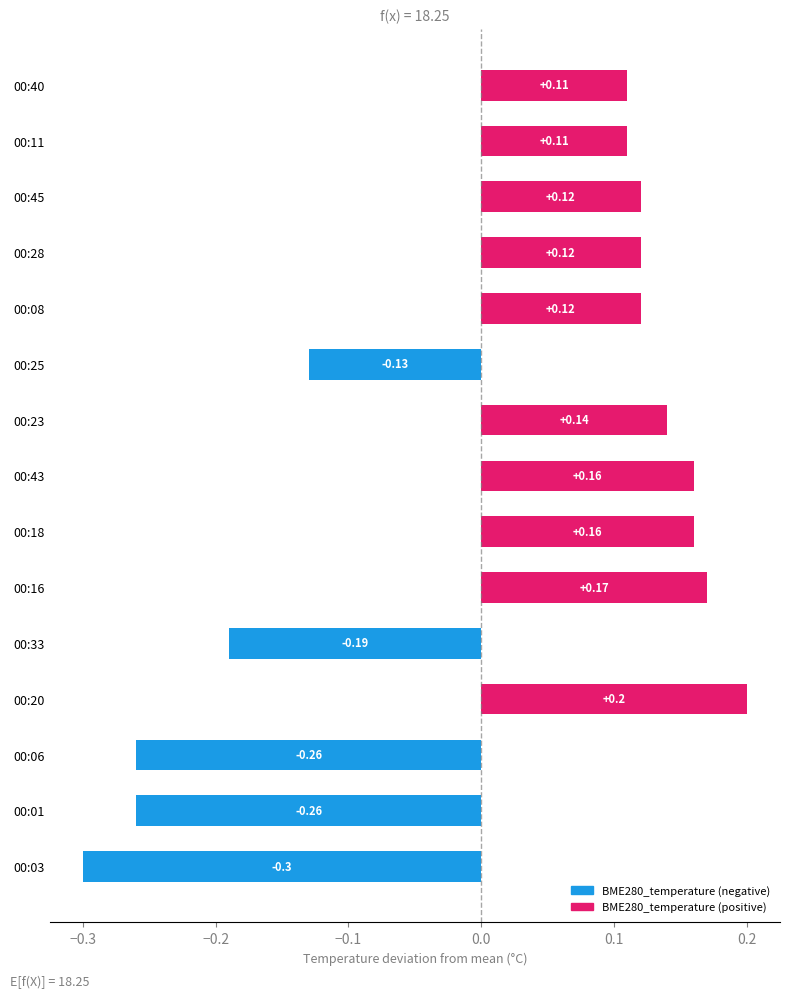

What is the sum of all values?

0.3